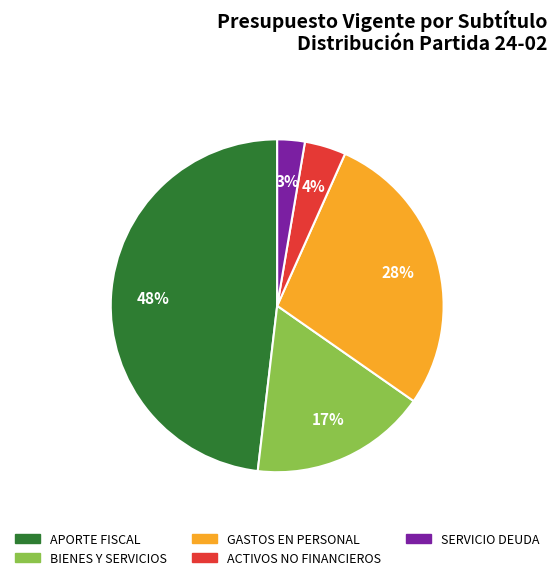

To the nearest percent, what is the average slice percentage?

20%